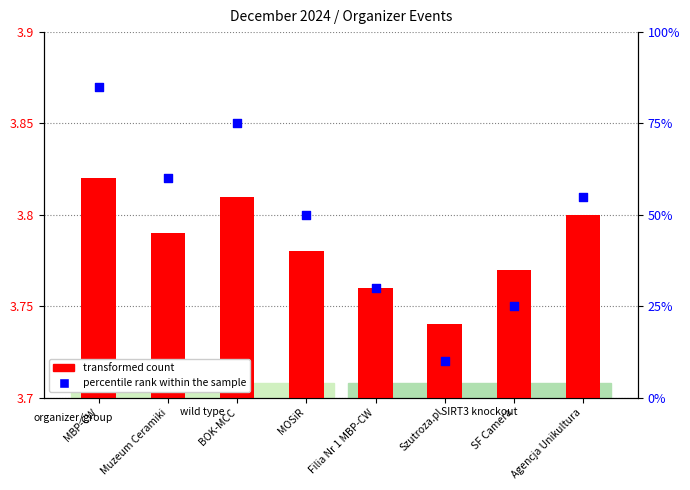

Which series has the largest Y range (max minus min)?

percentile rank within the sample